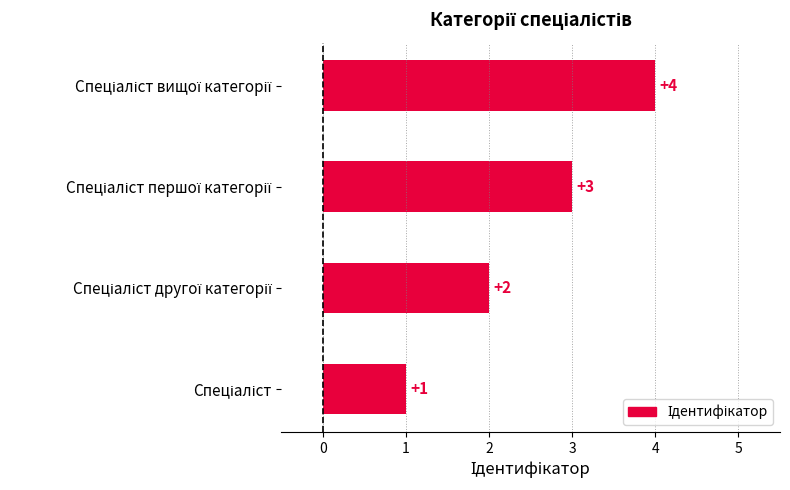

What is the sum of all values?

10